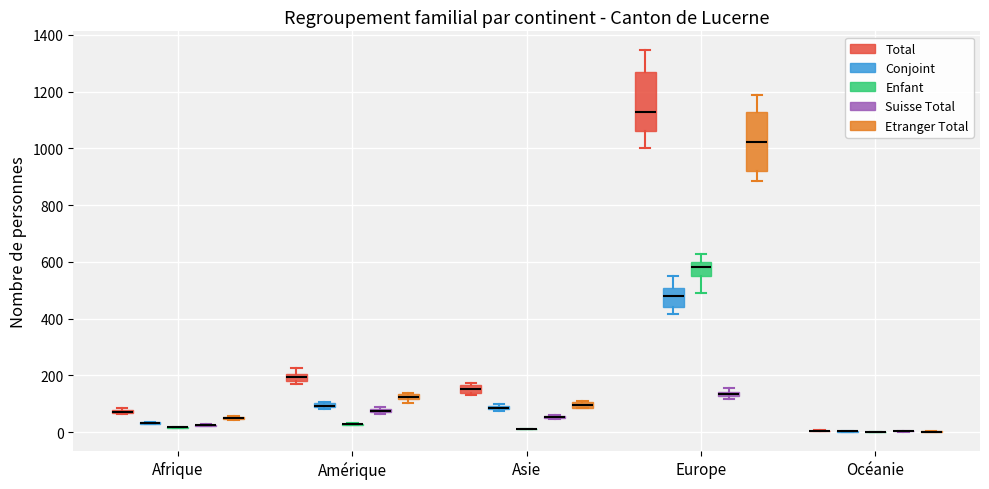

Where is the lower edge of the box for Asie (Total) on the y-axis? The values are not printed on the chart, so give them approximately, as read against the axis.

140